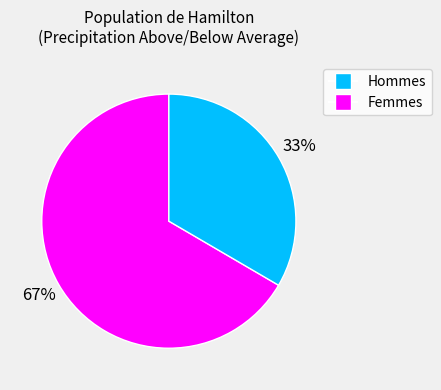

Does any single category account for the majority?

Yes